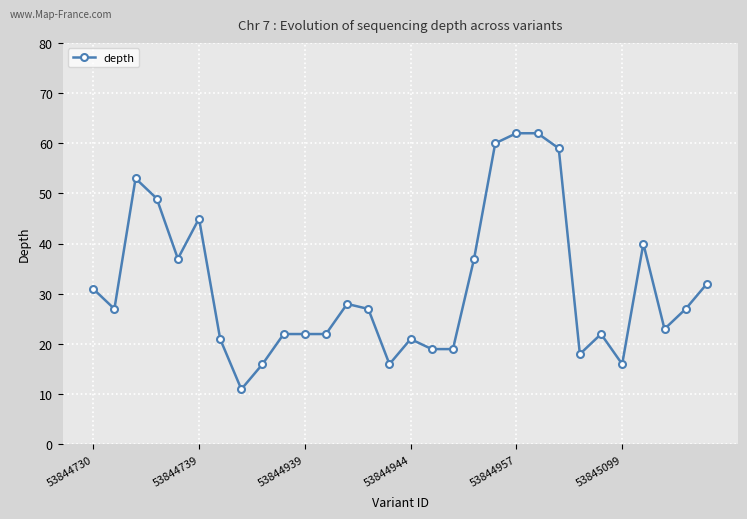

What is the sum of all values?

944